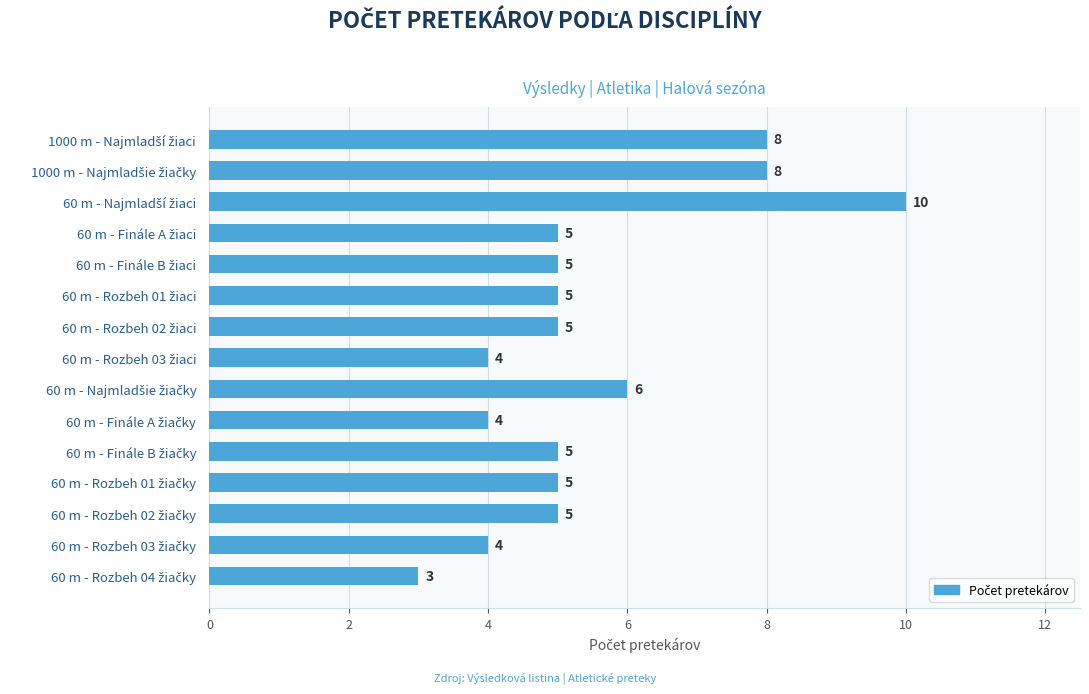

What is the maximum value shown in the chart?

10